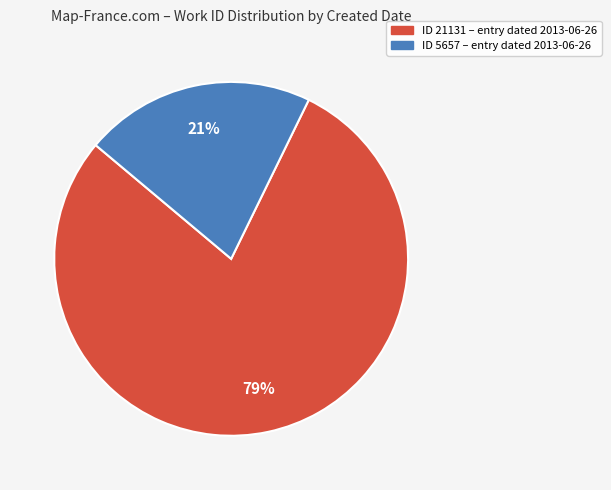

To the nearest percent, what is the average slice percentage?

50%